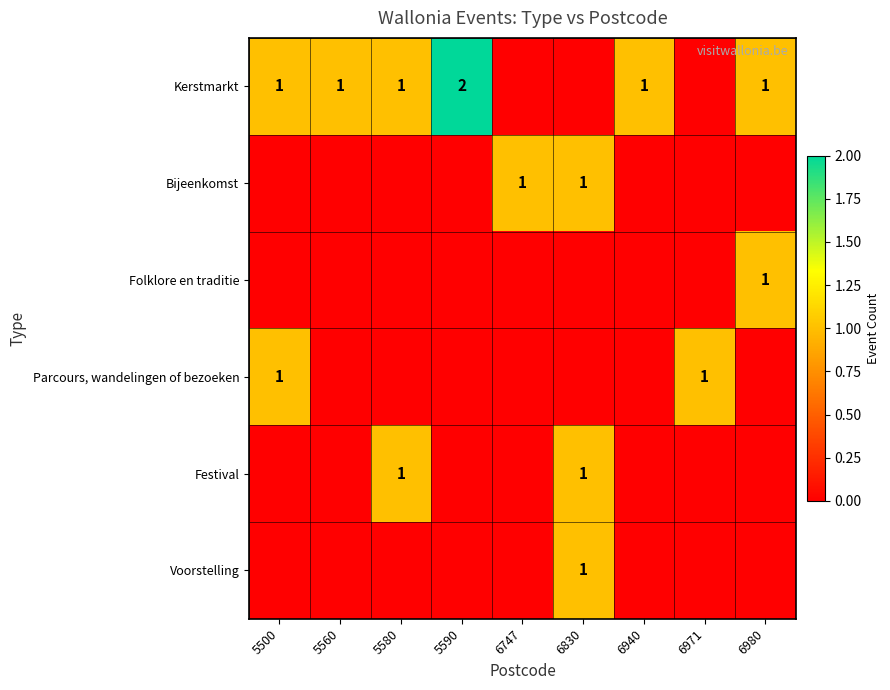

What is the difference between the highest and lowest values at 6830?

1